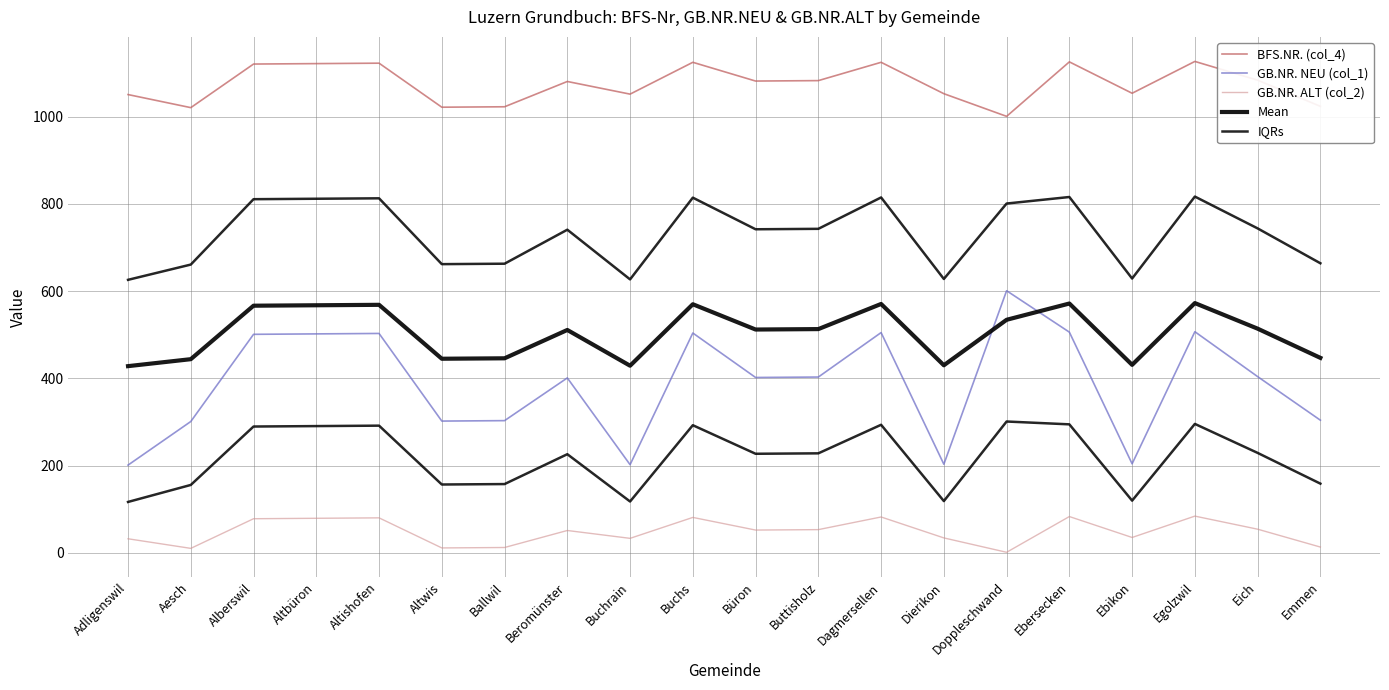

Rank the categories by BFS.NR. (col_4) value from highest to lowest.

Egolzwil, Ebersecken, Buchs, Dagmersellen, Altishofen, Altbüron, Alberswil, Eich, Buttisholz, Büron, Beromünster, Ebikon, Dierikon, Buchrain, Adligenswil, Emmen, Ballwil, Altwis, Aesch, Doppleschwand